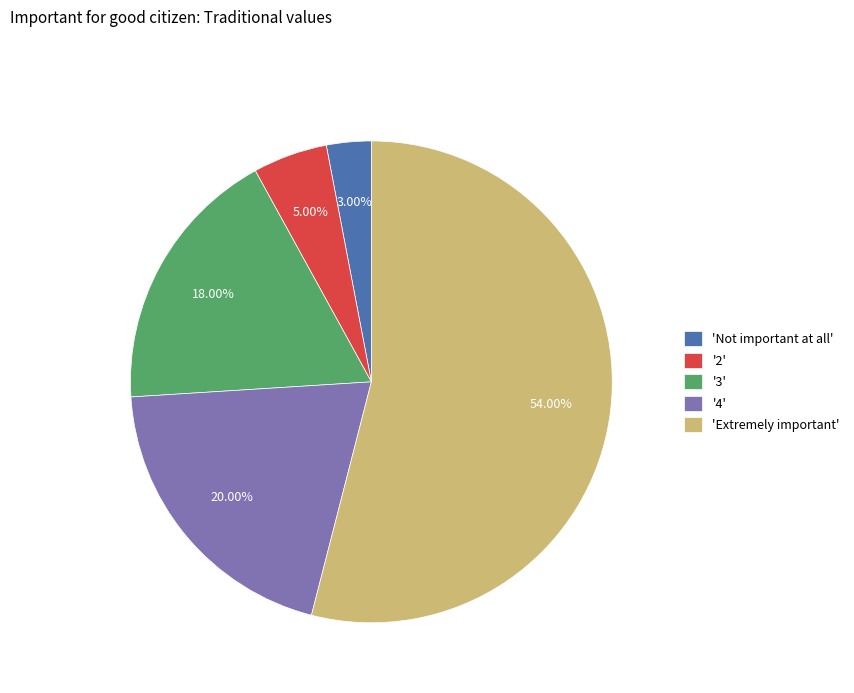

Does 'Extremely important' represent more than half of the total?

Yes